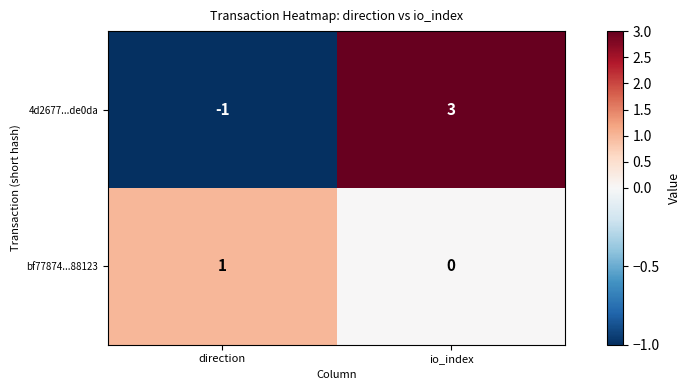

Which category has the highest value across all series?

io_index